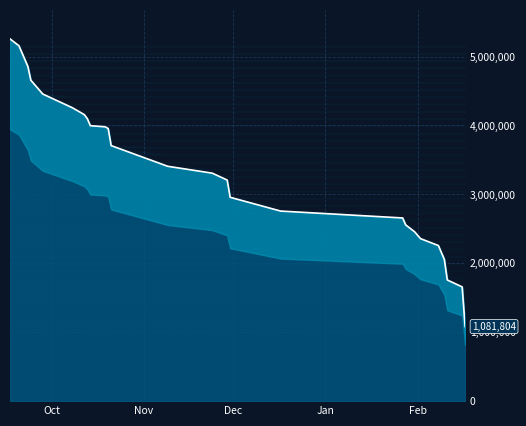

Reading right to left, transcribe all the data shown in this chart.

1081804	1657832	1757832	2057832	2157832	2257832	2357832	2457832	2557832	2657832	2757832	2957832	3207832	3307832	3407832	3707832	3956248	3980457	3996783	4097509	4156248	4256248	4456248	4656248	4856248	4956248	5056248	5156248	5256248